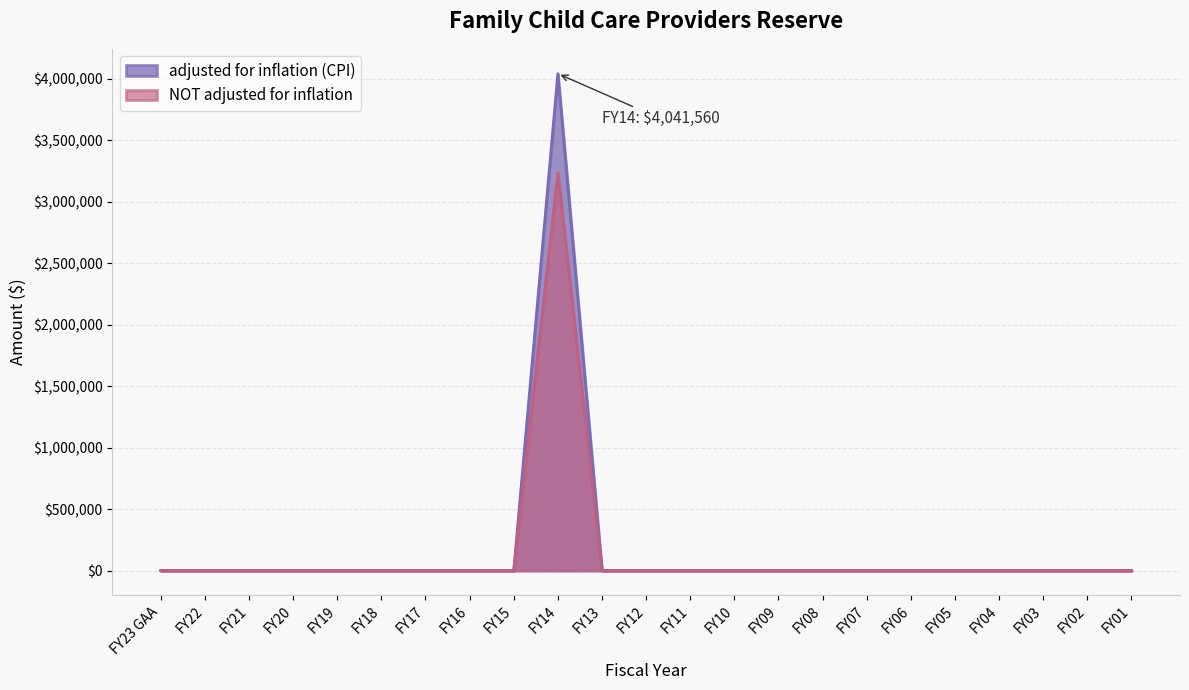

The value of NOT adjusted for inflation at FY23 GAA is 0. True or false?

True